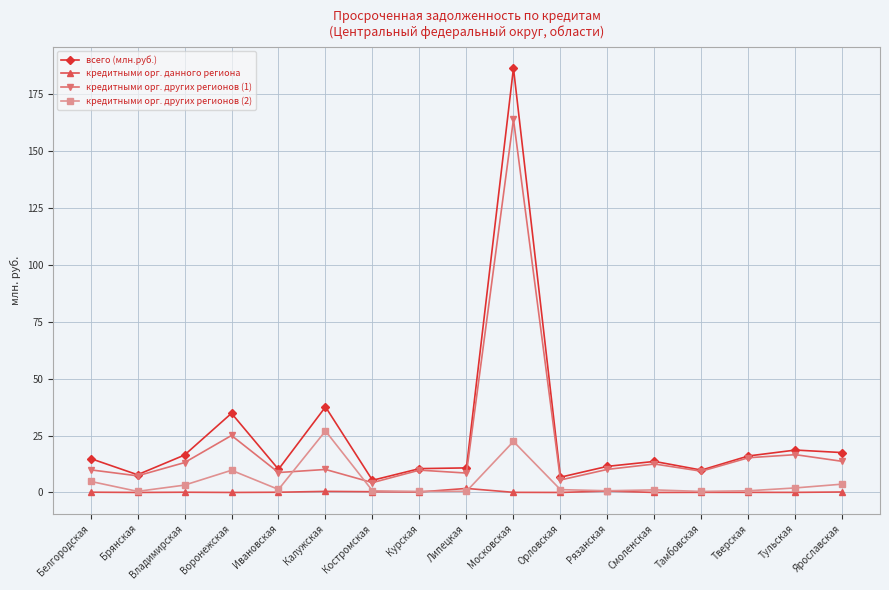

True or false: кредитными орг. других регионов (2) and всего (млн.руб.) cross at least once.

False